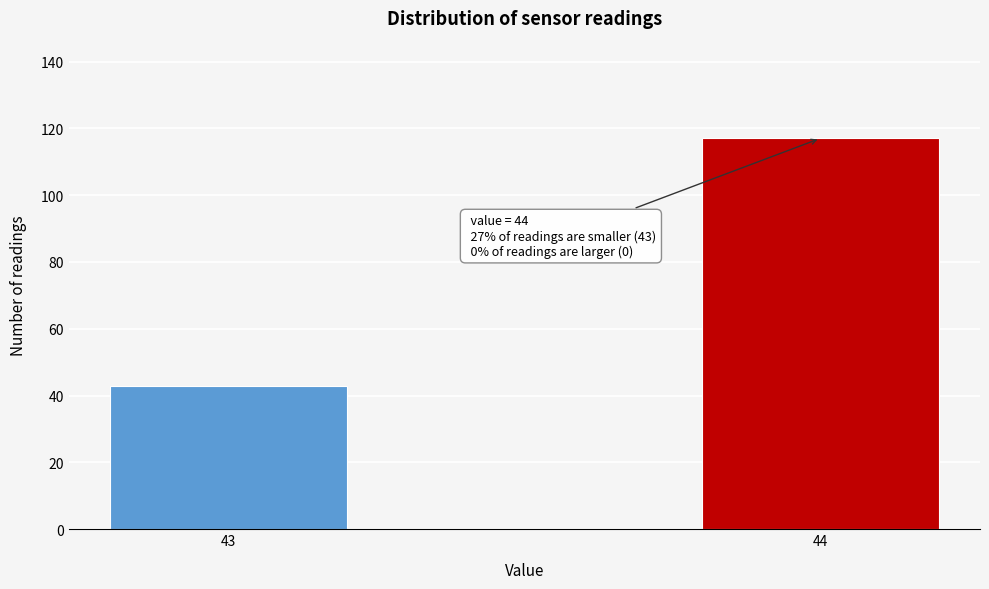

Reading left to right, what are all the values shown in this chart?

43	117